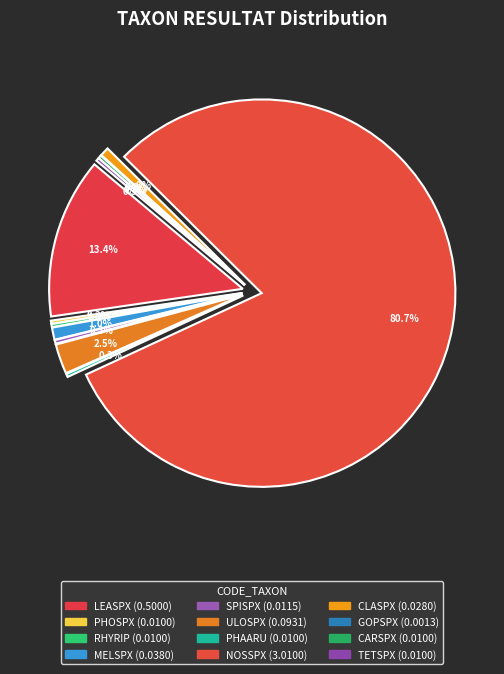

Which has a higher value, TETSPX or CARSPX?

TETSPX